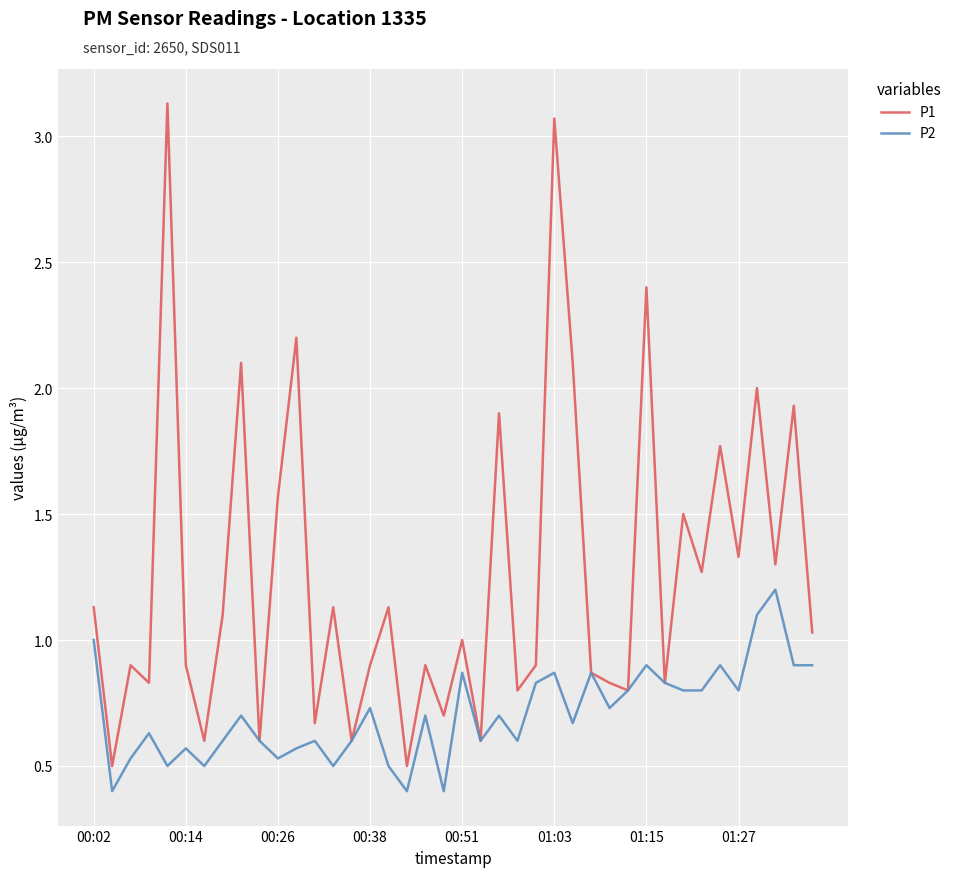

What is the lowest value of the P1 series?

0.5